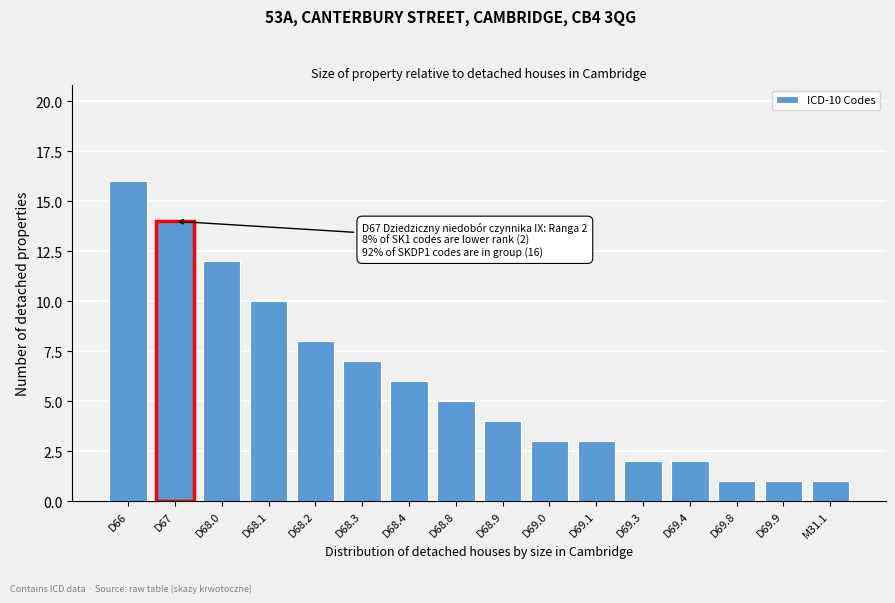

Reading right to left, list all the values displayed in this chart.

1	1	1	2	2	3	3	4	5	6	7	8	10	12	14	16